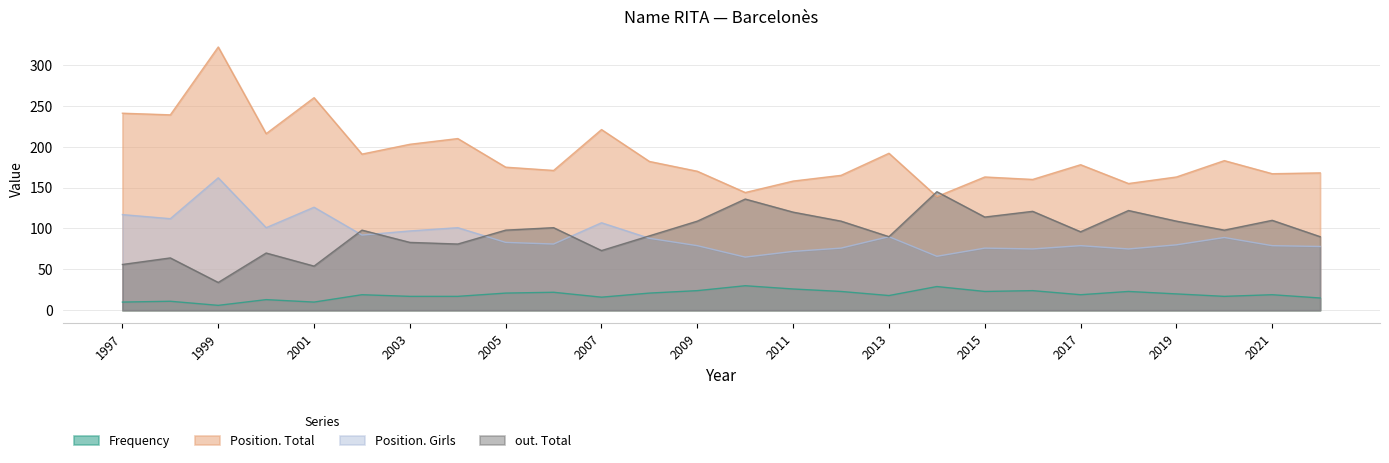

List the labels in order of Position. Total value, largest first.

1999, 2001, 1997, 1998, 2007, 2000, 2004, 2003, 2013, 2002, 2020, 2008, 2017, 2005, 2006, 2009, 2022, 2021, 2012, 2015, 2019, 2016, 2011, 2018, 2010, 2014